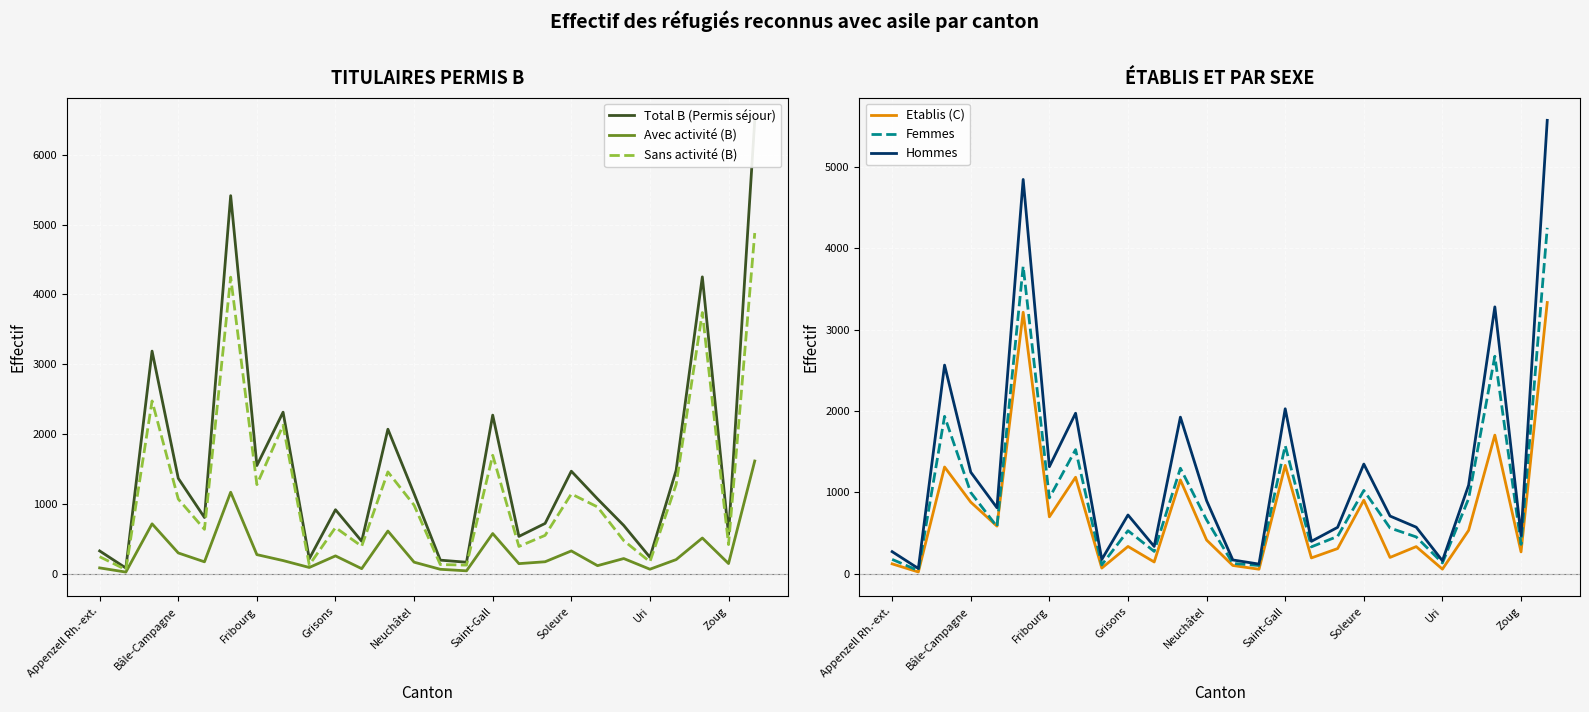

What is the maximum value for Sans activité (B)?

4879